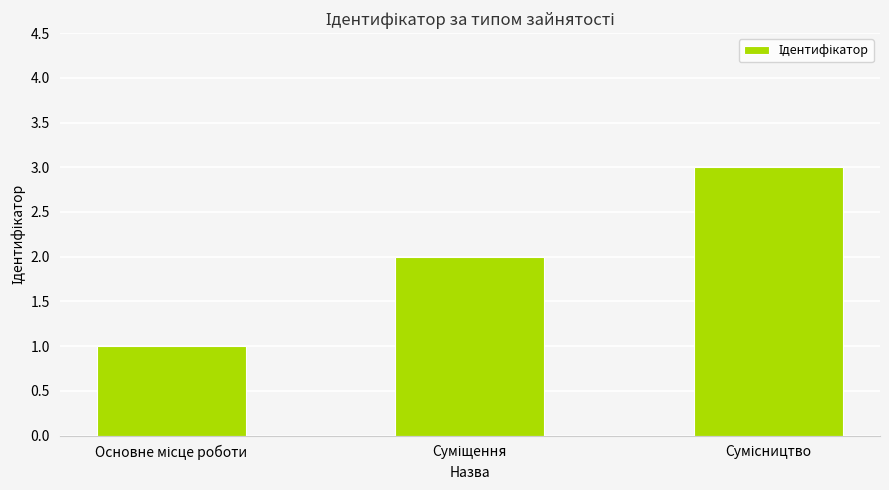

What is the greatest value displayed?

3